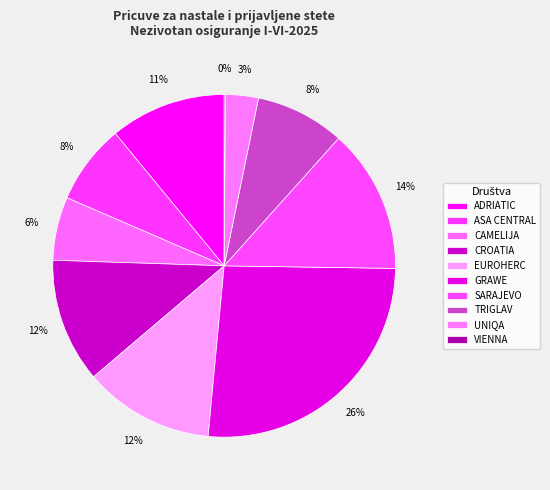

Does TRIGLAV represent more than half of the total?

No